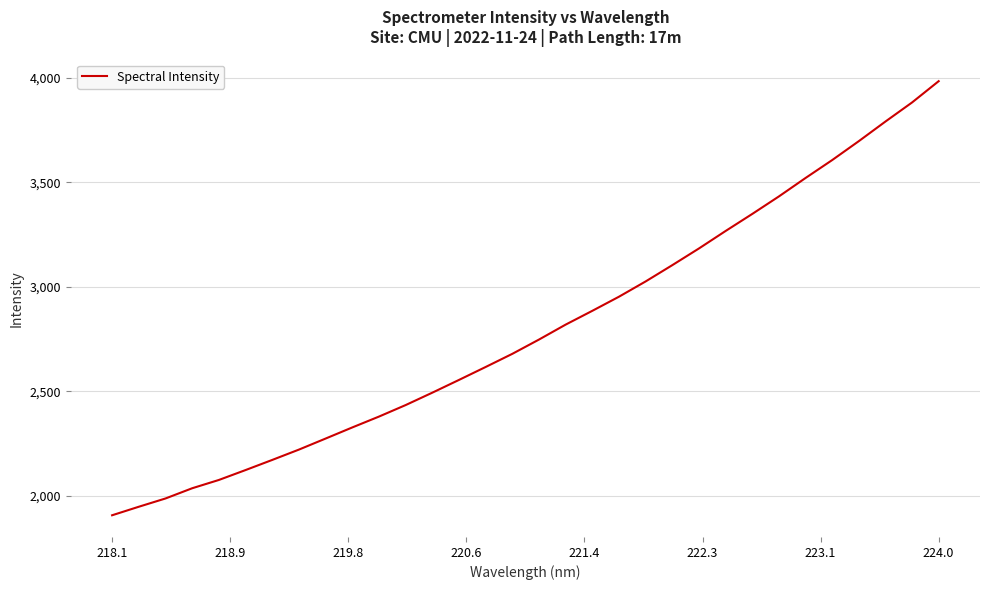

What is the minimum value shown in the chart?

1908.0